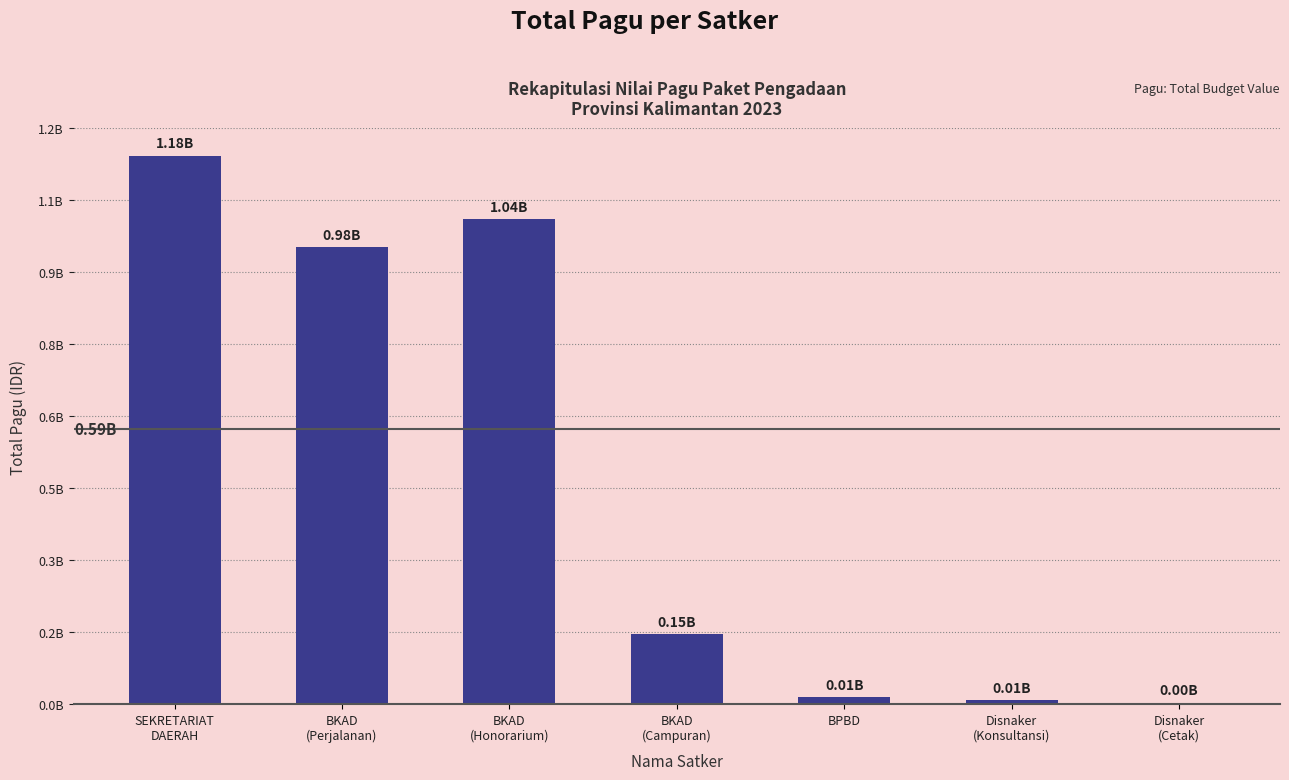

At which category does the chart reach its minimum across all series?

Disnaker
(Cetak)